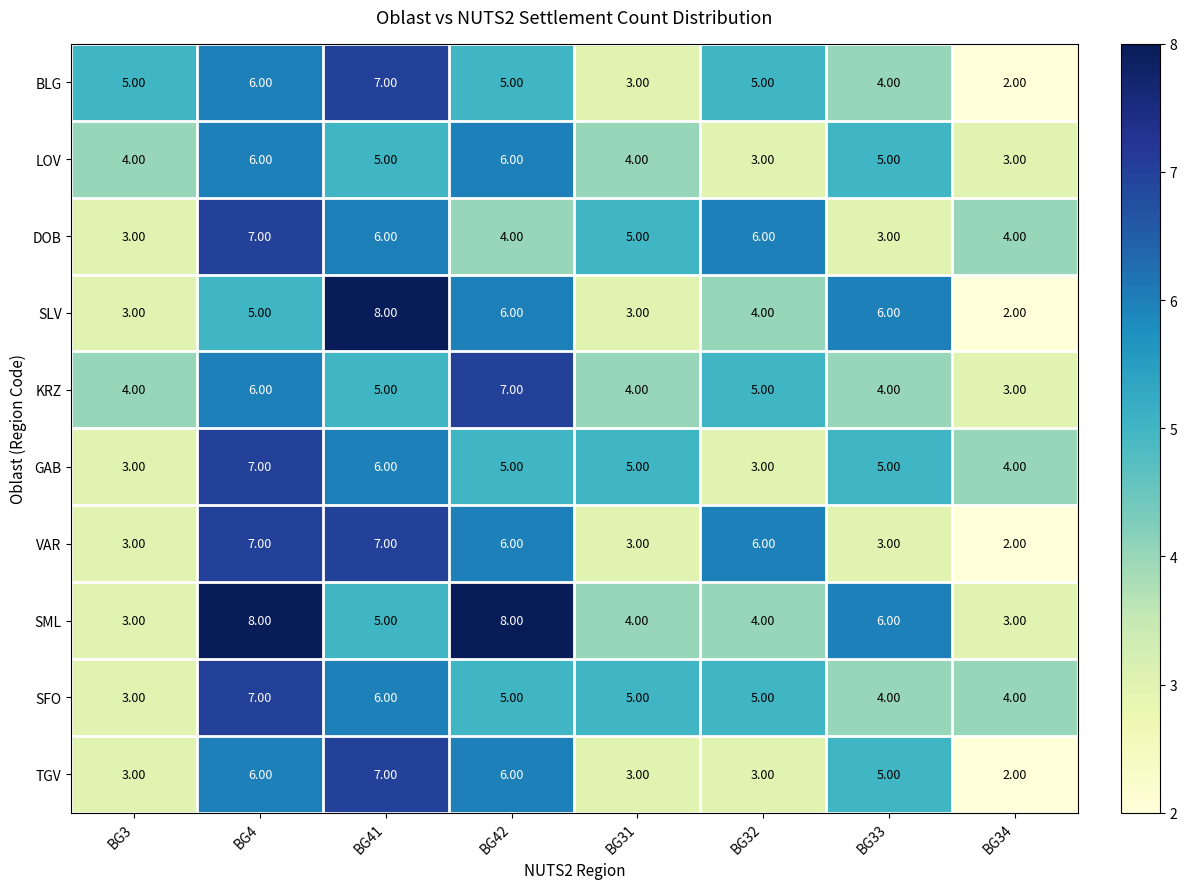

Which series has the largest total across all categories?

SML